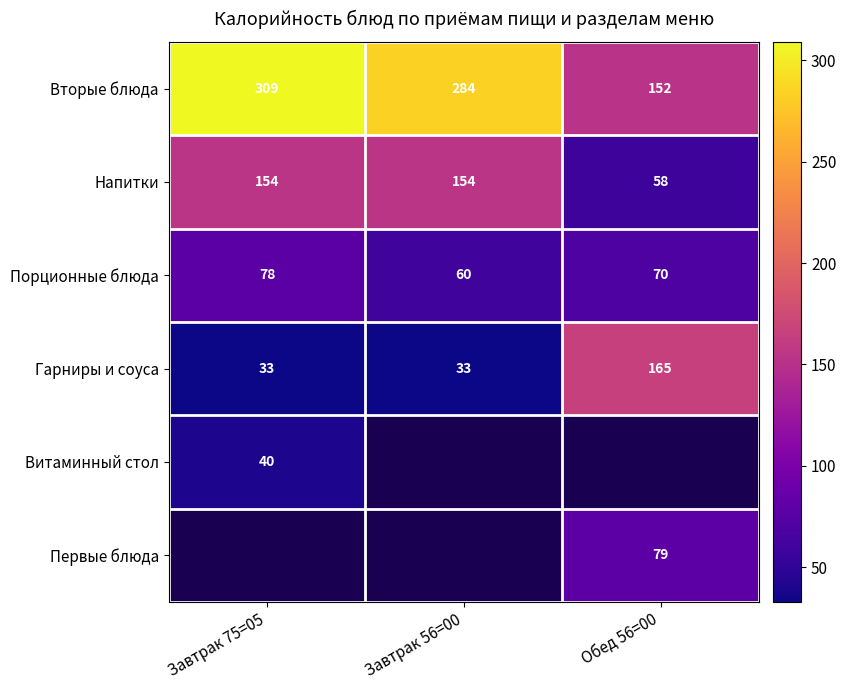

Which category has the highest value in the Вторые блюда series?

Завтрак 75=05